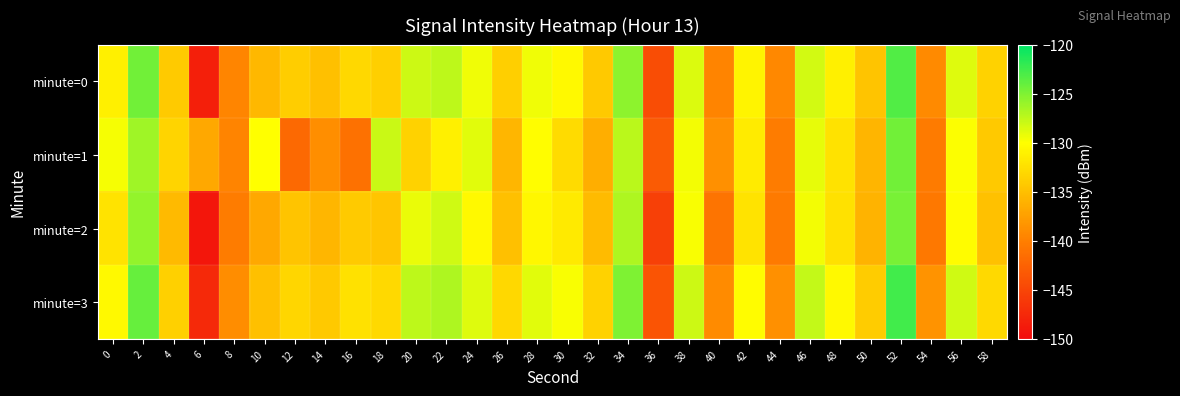

Rank the series by their maximum value, from lowest to highest.

minute=2, minute=1, minute=0, minute=3